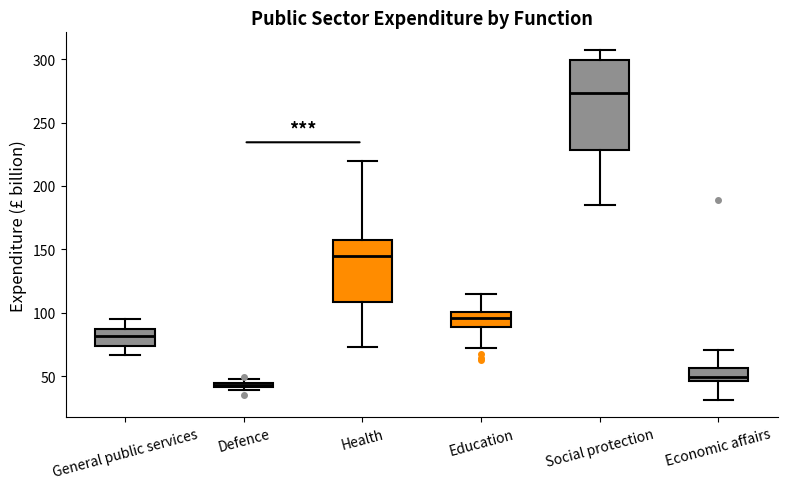

Which box has the lowest median line?

Defence